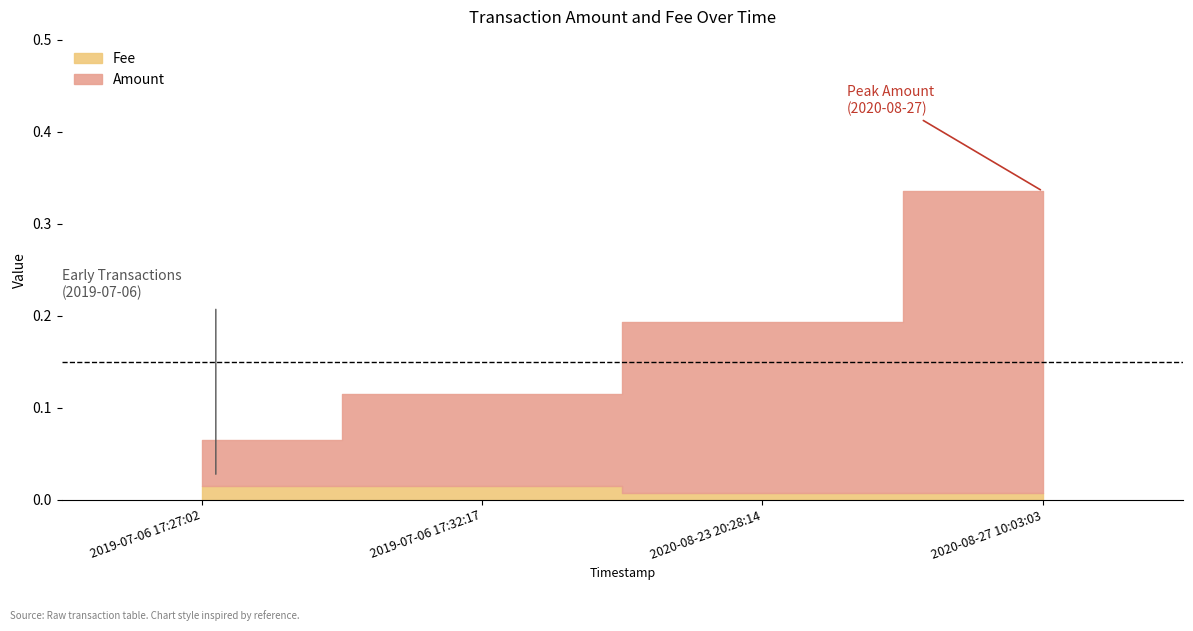

What is the sum of the Amount values at 2019-07-06 17:32:17 and 2020-08-23 20:28:14?

0.3